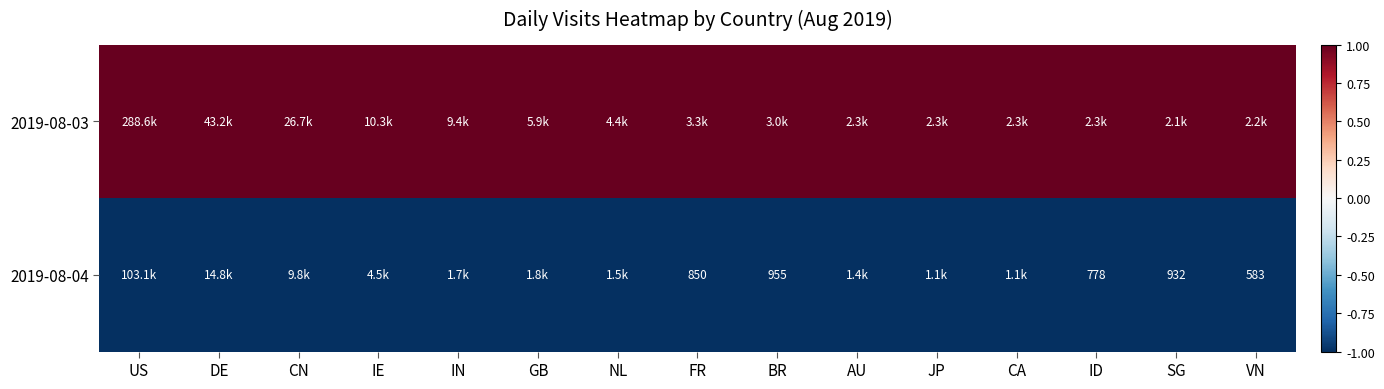

The value of 2019-08-04 at SG is 932. True or false?

True